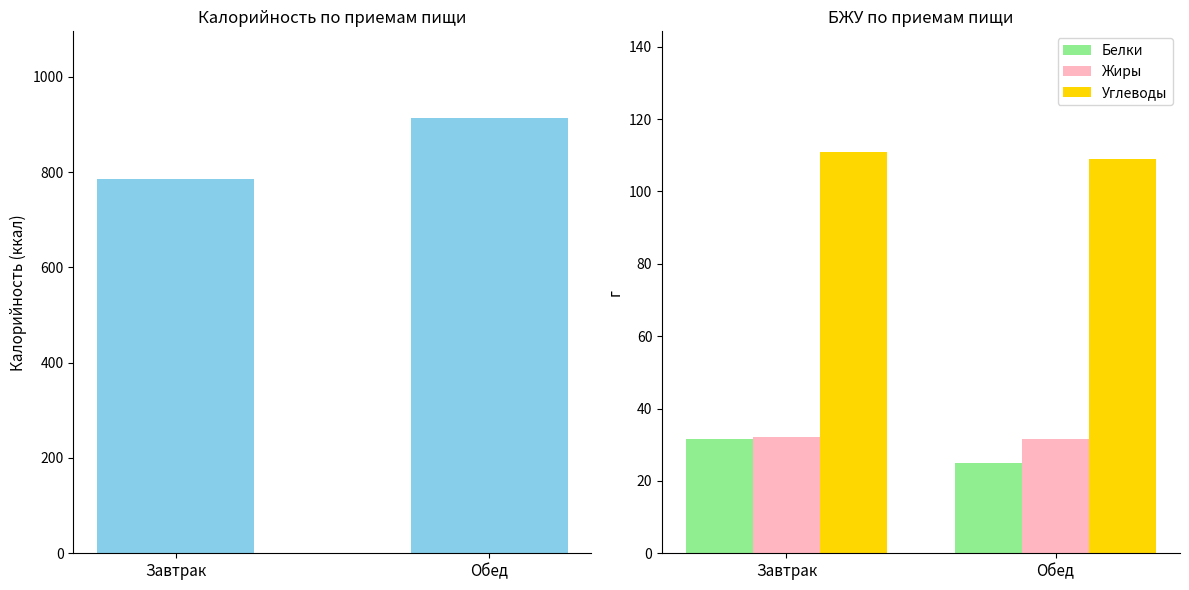

The Углеводы series shows 164.0 at Обед. True or false?

False